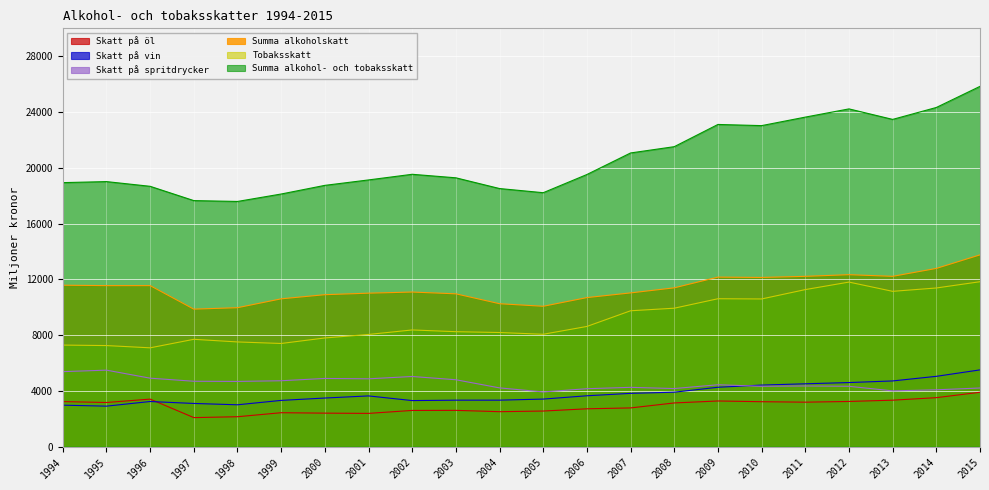

How many lines are shown in the chart?

6